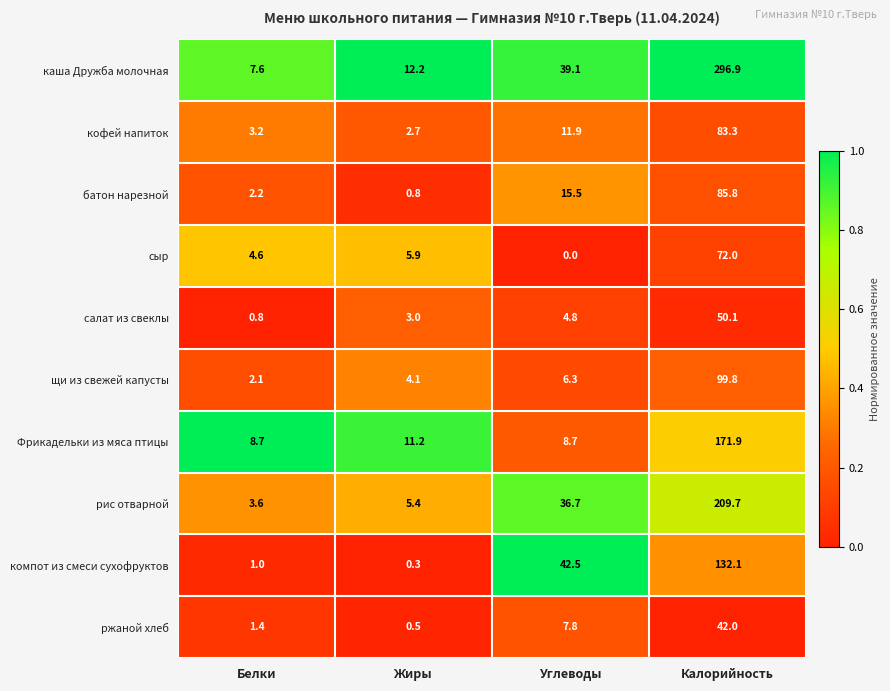

Which category has the highest value across all series?

Калорийность